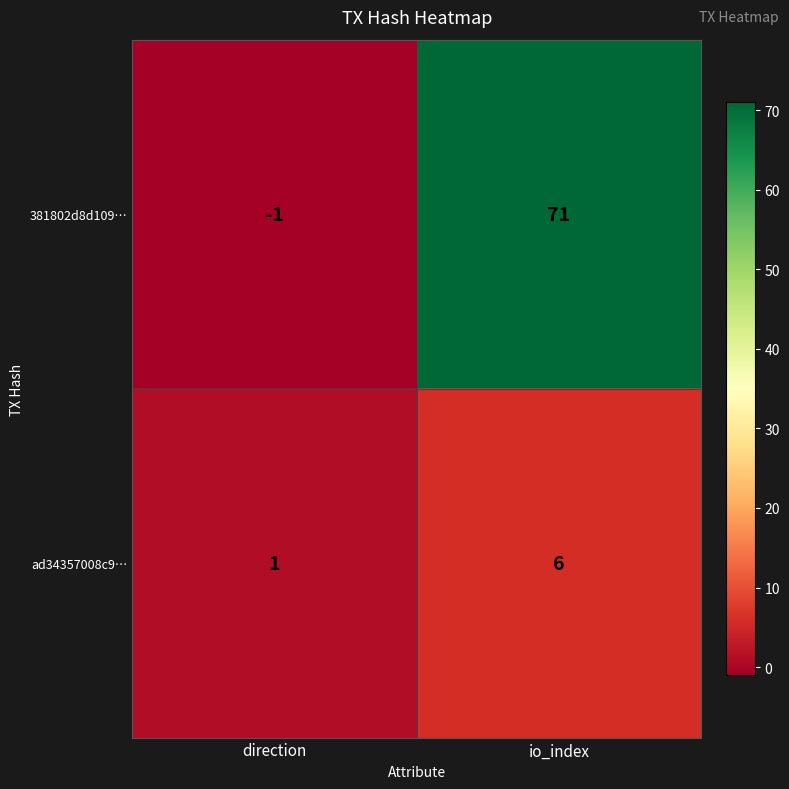

Which series has the largest total across all categories?

381802d8d109…